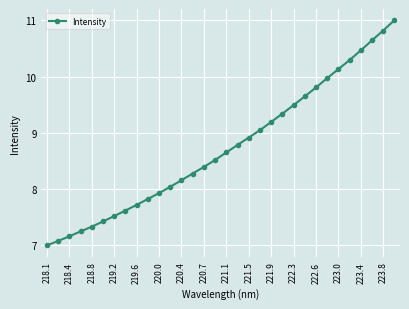

What is the maximum value shown in the chart?

11.0